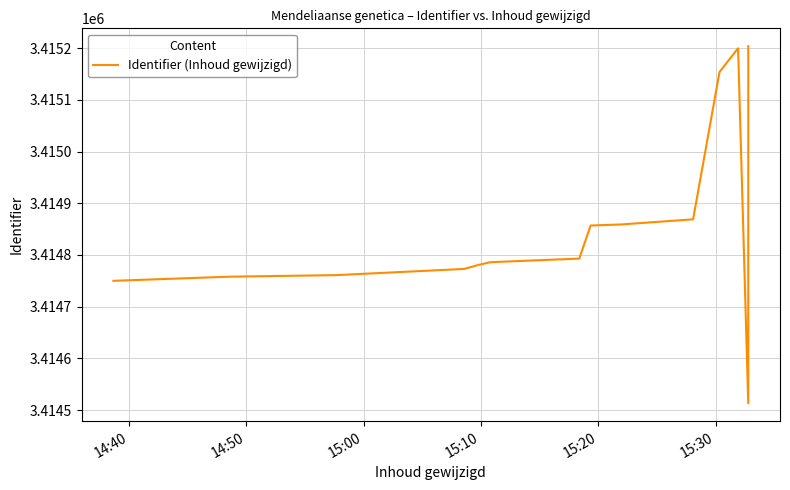

How many distinct data groups are displayed?

1